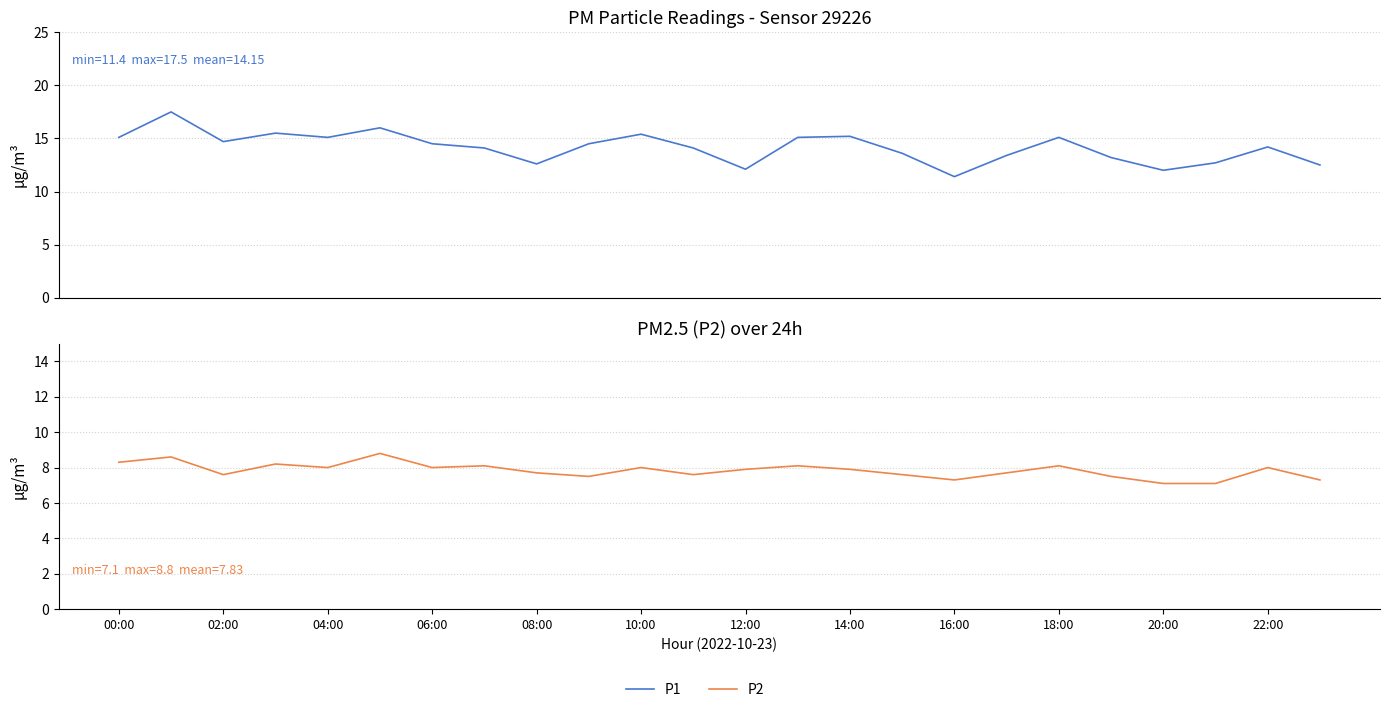

What is the value of the P1 point at the 18th from the left?

13.4